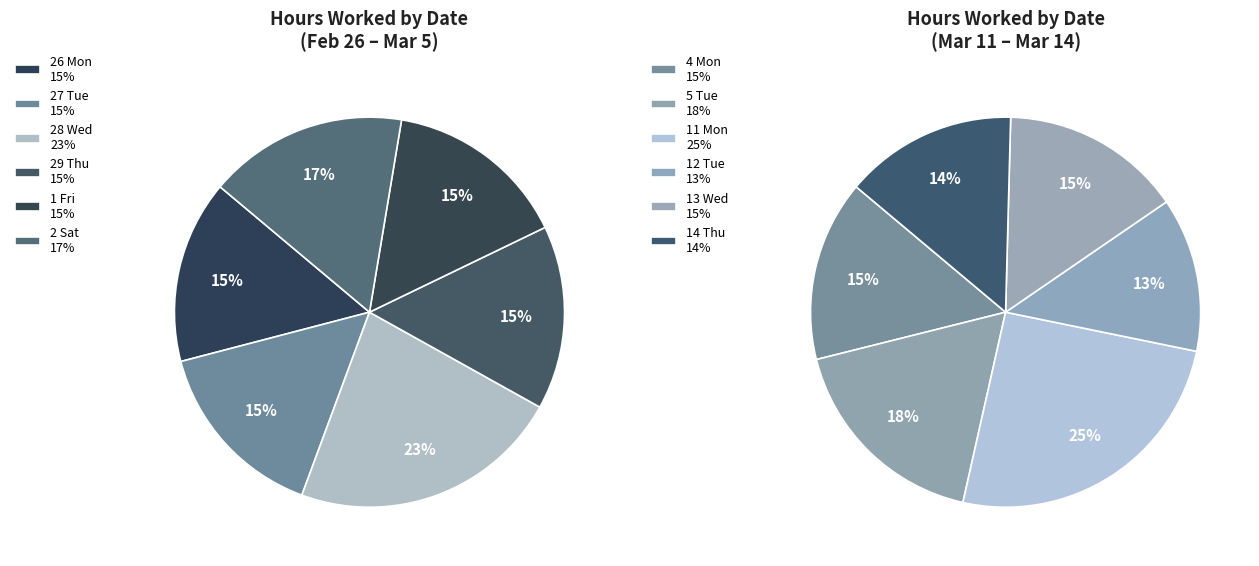

Do 26 Mon and 4 Mon together represent more than half of the pie?

No